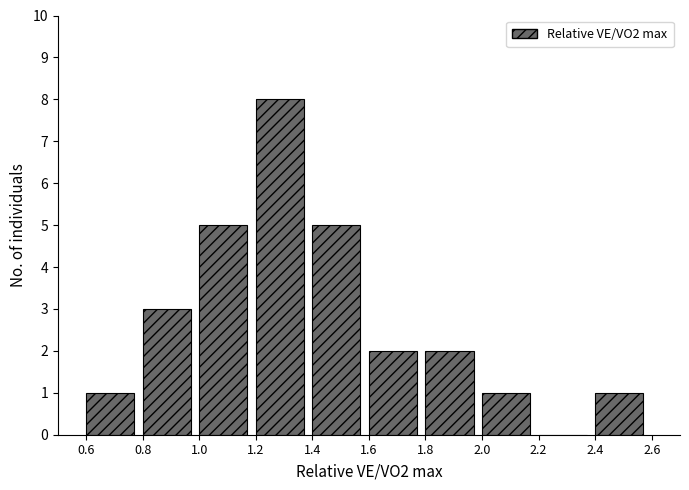

How tall is the bar that spans 0.8 to 1.0 on the x-axis? The values are not printed on the chart, so give them approximately, as read against the axis.

3